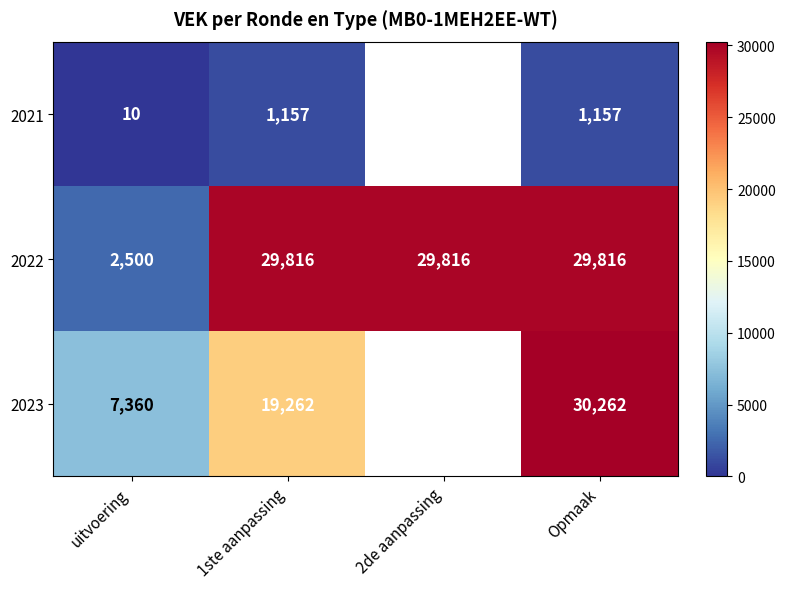

Between 2de aanpassing and Opmaak, which is larger?

Opmaak